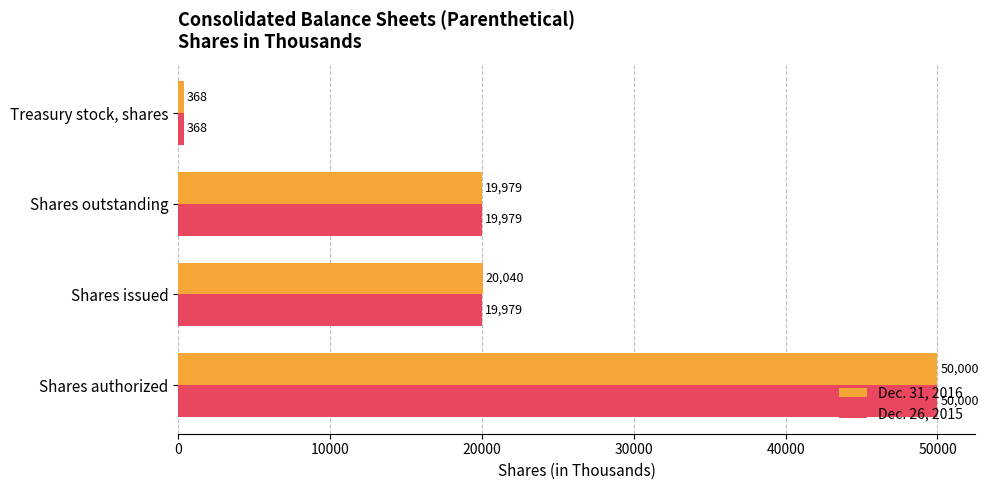

What is the sum of all Dec. 31, 2016 values?

90387